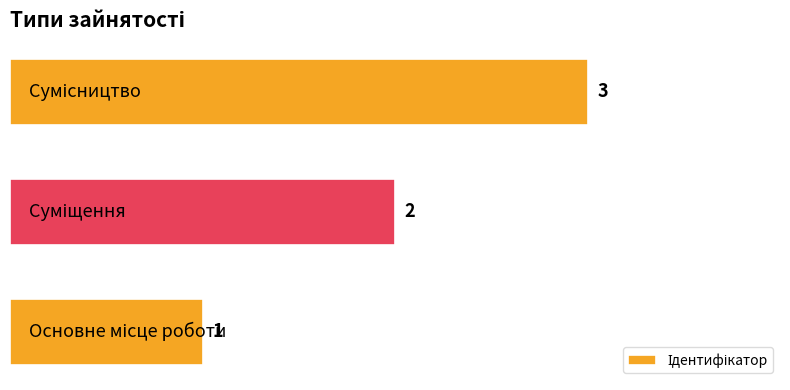

What is the sum of all values?

6